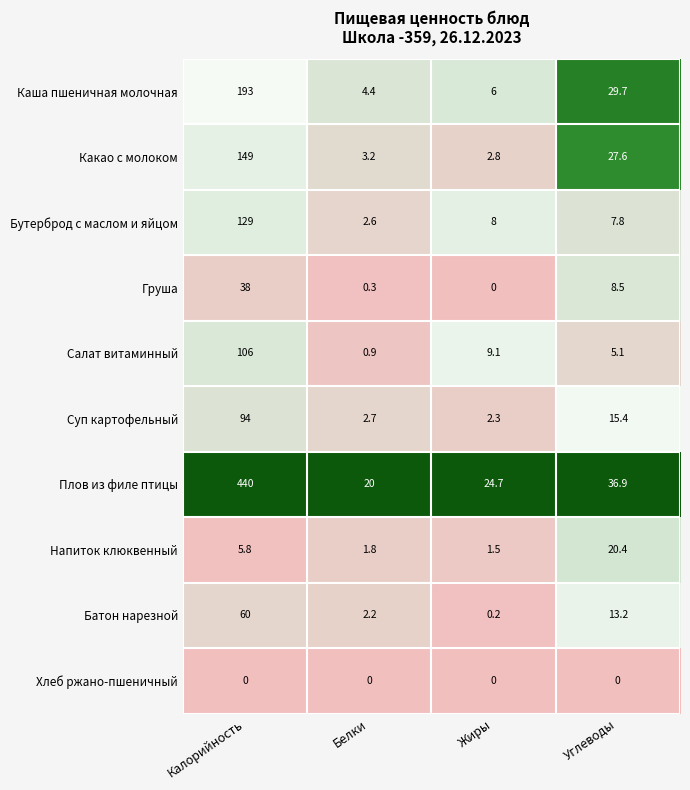

The value of Бутерброд с маслом и яйцом at Калорийность is 179.1. True or false?

False